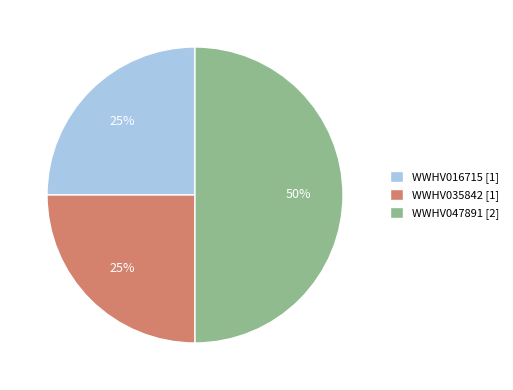

What is the ratio of the value at WWHV047891 to the value at WWHV016715?

2.0